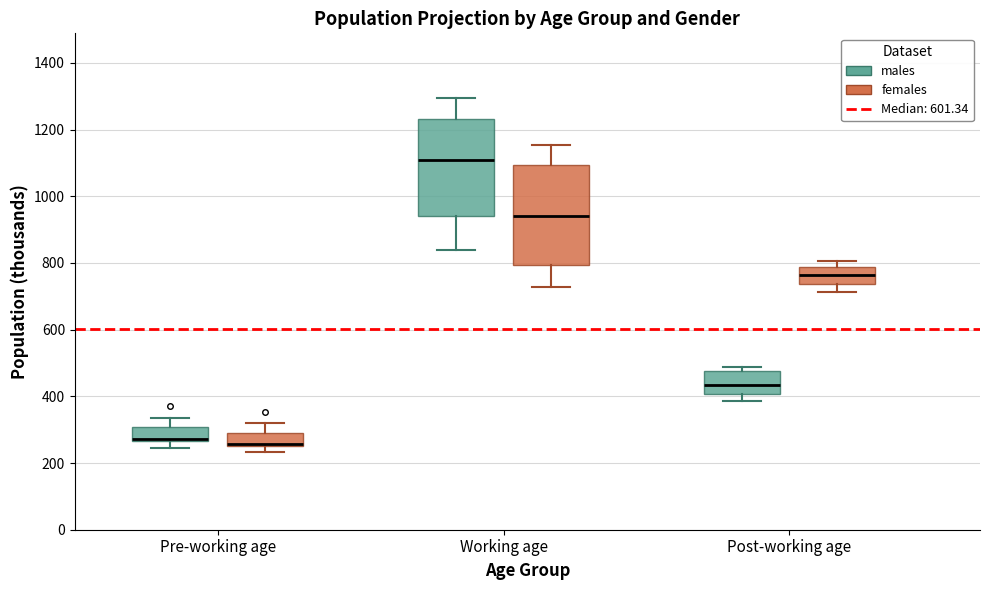

Reading left to right, transcribe this box plot: for each box, give where its median line is, the range the box spans, and where its two whiskers end, as read against the y-axis. The values are not printed on the chart, so give them approximately, as read against the axis.

Pre-working age (males): median 280 (drawn on the box's lower edge), box 260 to 300, whiskers 240 to 340
Pre-working age (females): median 260 (drawn on the box's lower edge), box 260 to 300, whiskers 240 to 320
Working age (males): median 1100, box 940 to 1240, whiskers 840 to 1300
Working age (females): median 940, box 800 to 1100, whiskers 720 to 1160
Post-working age (males): median 440, box 400 to 480, whiskers 380 to 480 (just above the box's upper edge)
Post-working age (females): median 760, box 740 to 780, whiskers 720 to 800